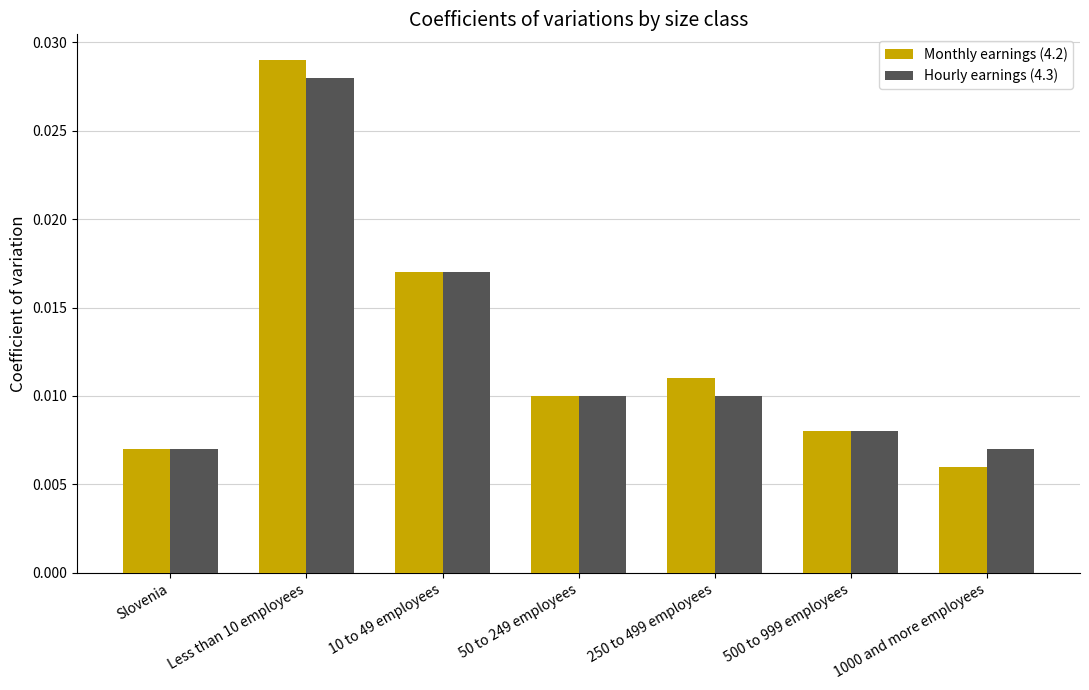

List the series in order of their peak value, highest first.

Monthly earnings (4.2), Hourly earnings (4.3)